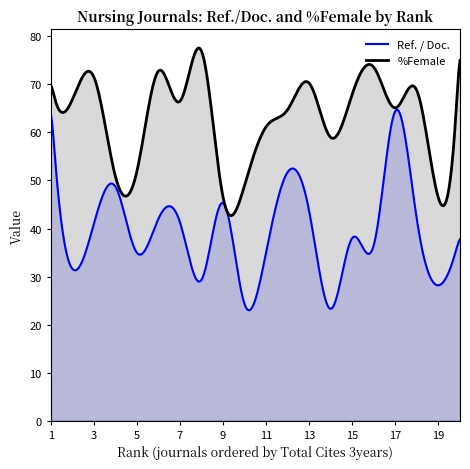

The value of Ref. / Doc. at 4 is 18.7. True or false?

False